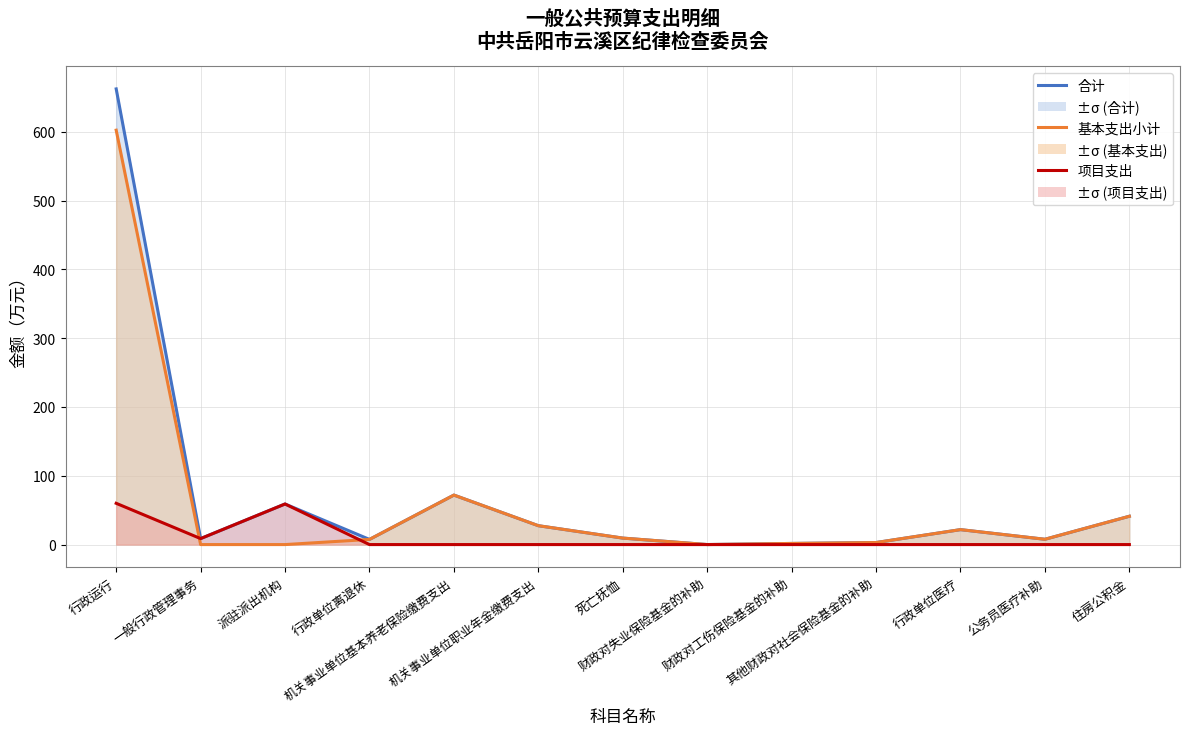

What is the difference between the maximum and minimum values in the 基本支出小计 series?

602.4